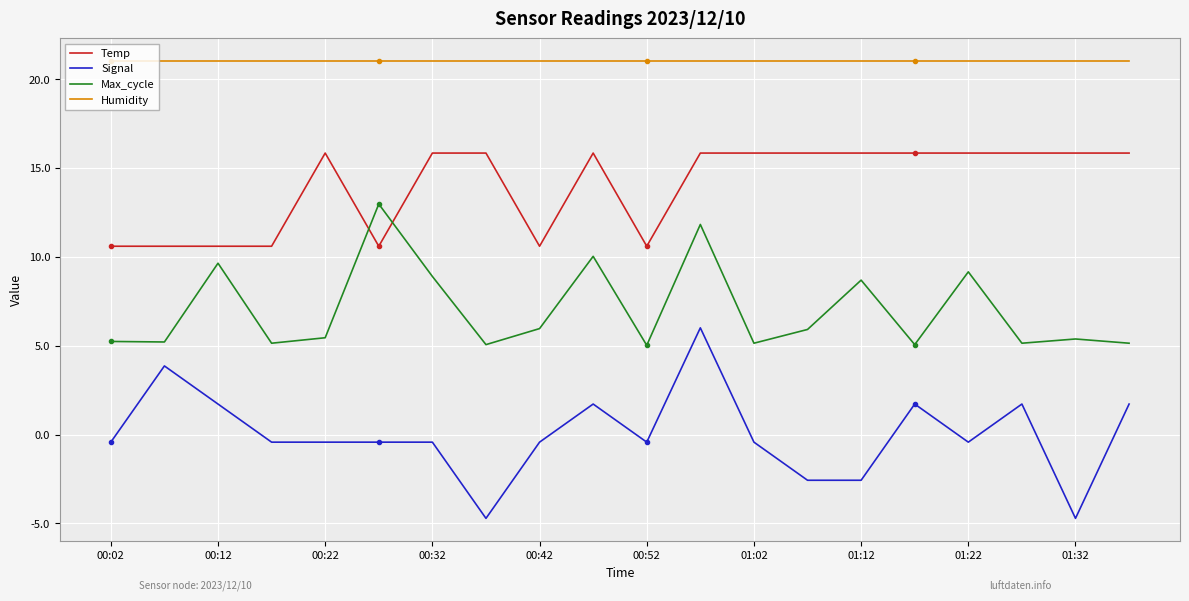

Reading left to right, transcribe all the data shown in this chart.

Temp: 10.6	10.6	10.6	10.6	15.8	10.6	15.8	15.8	10.6	15.8	10.6	15.8	15.8	15.8	15.8	15.8	15.8	15.8	15.8	15.8
Signal: -0.4	3.9	1.7	-0.4	-0.4	-0.4	-0.4	-4.7	-0.4	1.7	-0.4	6.0	-0.4	-2.6	-2.6	1.7	-0.4	1.7	-4.7	1.7
Max_cycle: 5.2	5.2	9.6	5.1	5.4	13.0	8.9	5.1	6.0	10.0	5.0	11.8	5.1	5.9	8.7	5.1	9.2	5.1	5.4	5.1
Humidity: 21.0	21.0	21.0	21.0	21.0	21.0	21.0	21.0	21.0	21.0	21.0	21.0	21.0	21.0	21.0	21.0	21.0	21.0	21.0	21.0